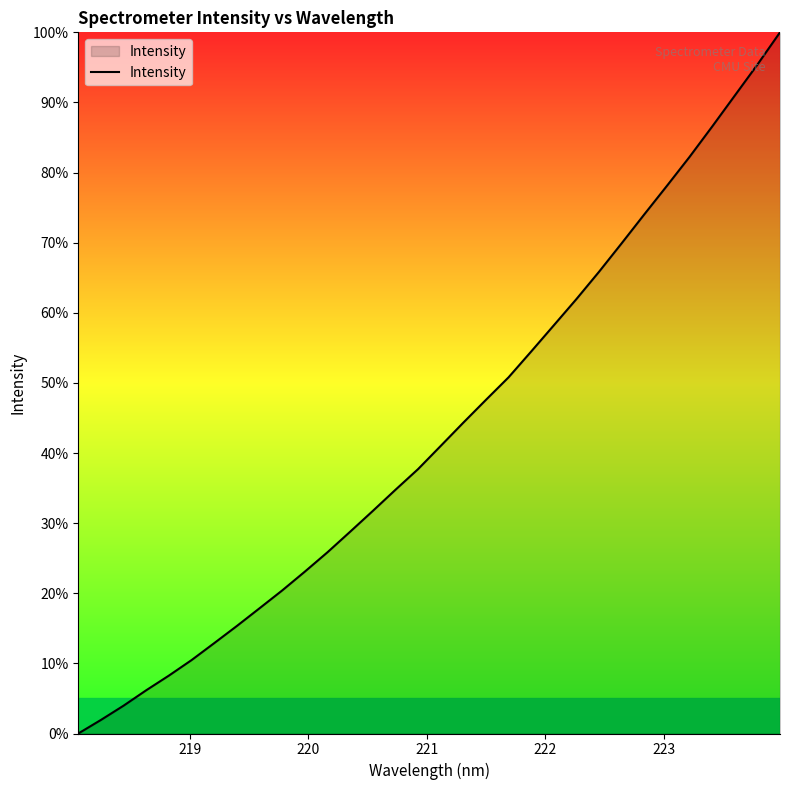

How many values are above zero?

31